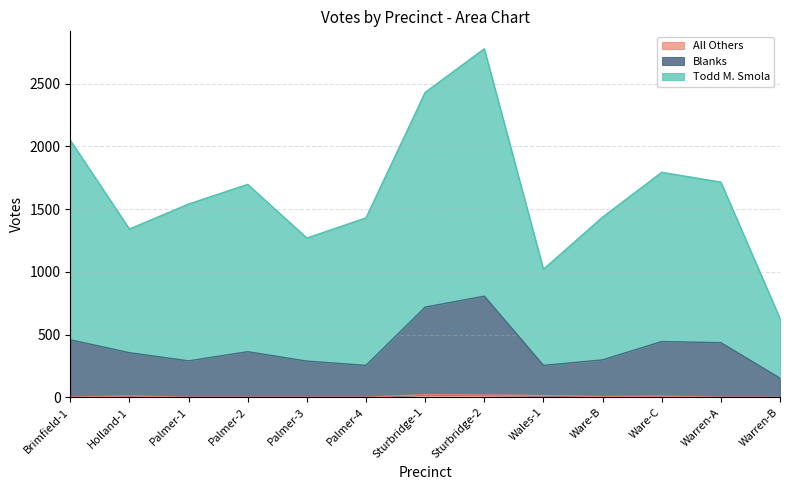

Which series has the largest total across all categories?

Todd M. Smola